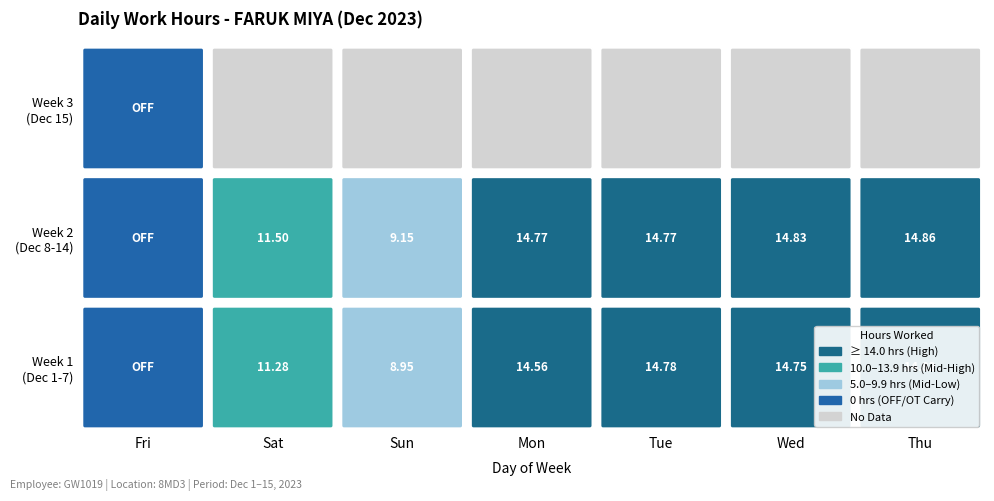

Reading left to right, list all the values displayed in this chart.

1_Fri=0.0	2_Sat=11.3	3_Sun=8.9	4_Mon=14.6	5_Tue=14.8	6_Wed=14.8	7_Thu=14.8	8_Fri=0.0	9_Sat=11.5	10_Sun=9.2	11_Mon=14.8	12_Tue=14.8	13_Wed=14.8	14_Thu=14.9	15_Fri=0.0